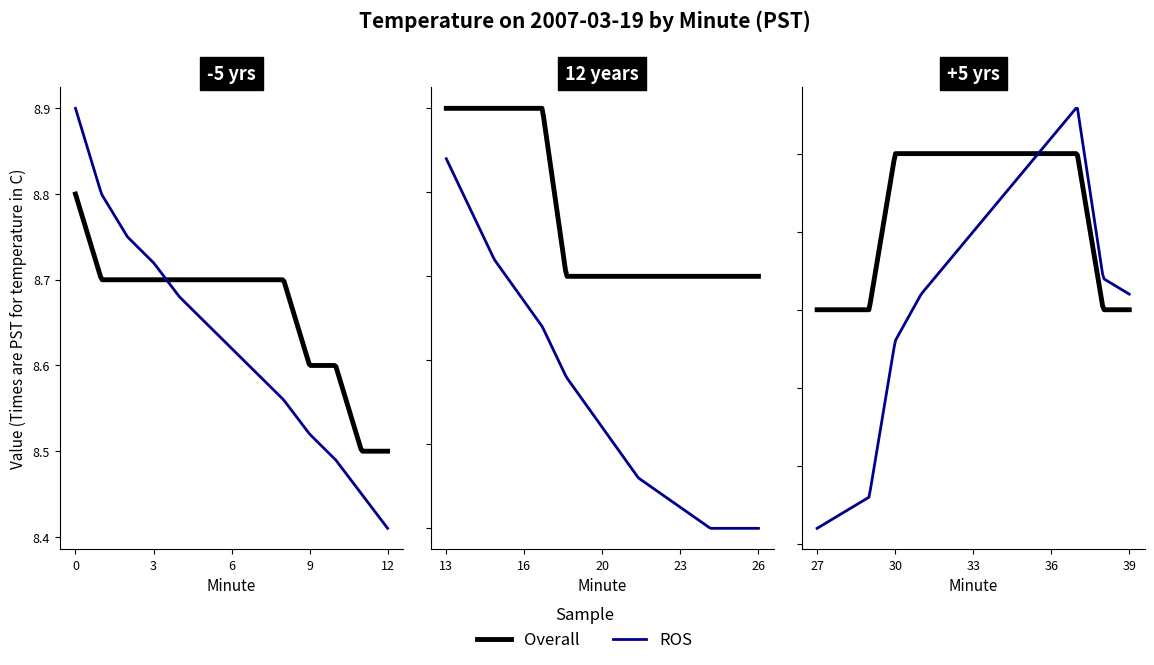

Count the Overall values in the range 8 to 9.

40